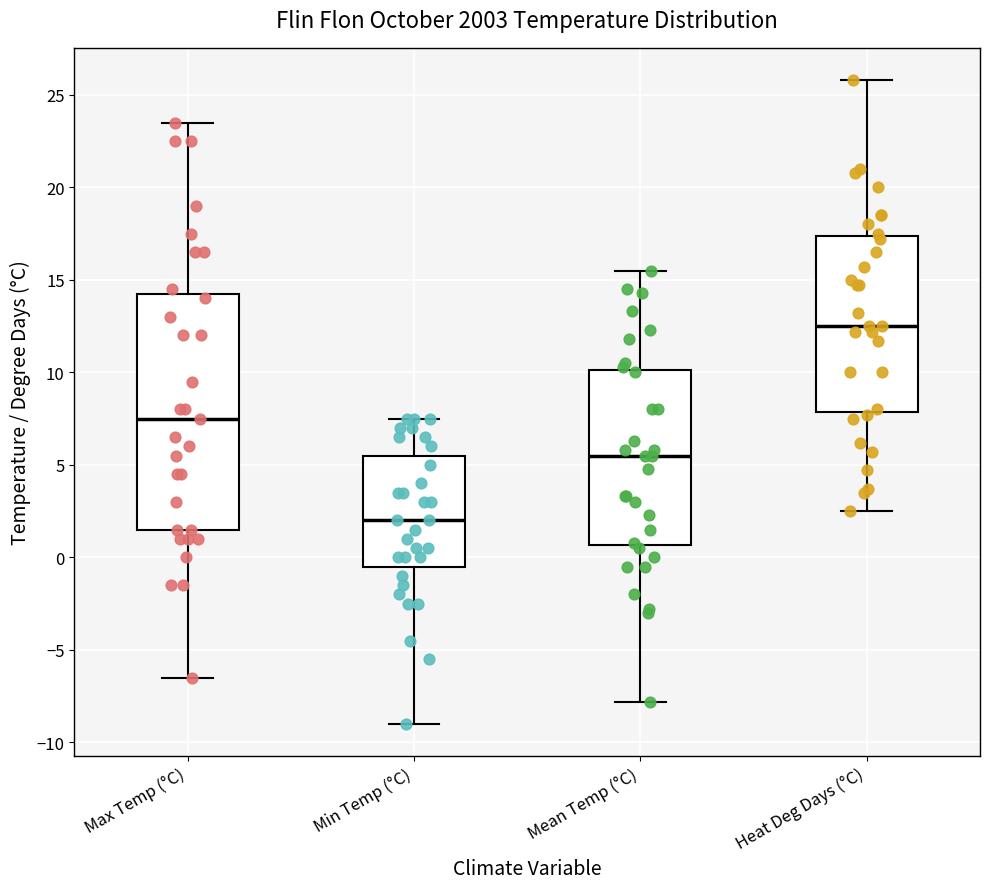

Reading left to right, transcribe this box plot: for each box, give where its median line is, the range the box spans, and where its two whiskers end, as read against the y-axis. The values are not printed on the chart, so give them approximately, as read against the axis.

Max Temp (°C): median 7.5, box 1.5 to 14.5, whiskers -6.5 to 23.5
Min Temp (°C): median 2.0, box -0.5 to 5.5, whiskers -9.0 to 7.5
Mean Temp (°C): median 5.5, box 0.5 to 10.0, whiskers -8.0 to 15.5
Heat Deg Days (°C): median 12.5, box 8.0 to 17.5, whiskers 2.5 to 26.0